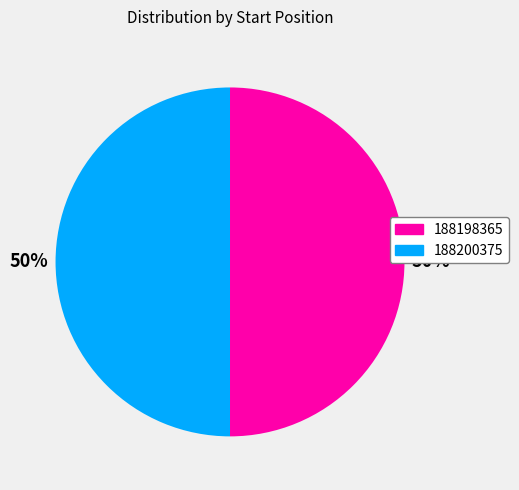

To the nearest percent, what portion does 188198365 represent?

50%